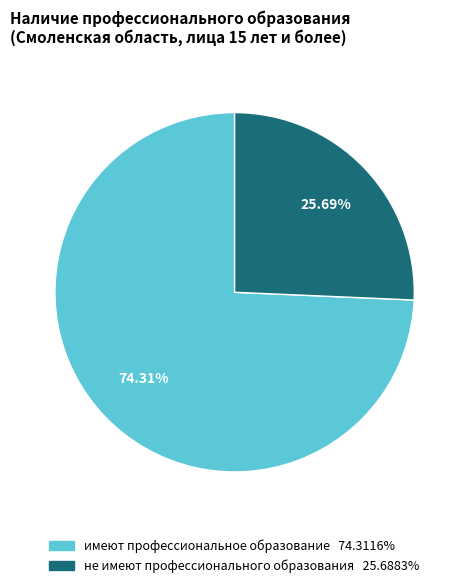

Which slice is the smallest?

не имеют профессионального образования